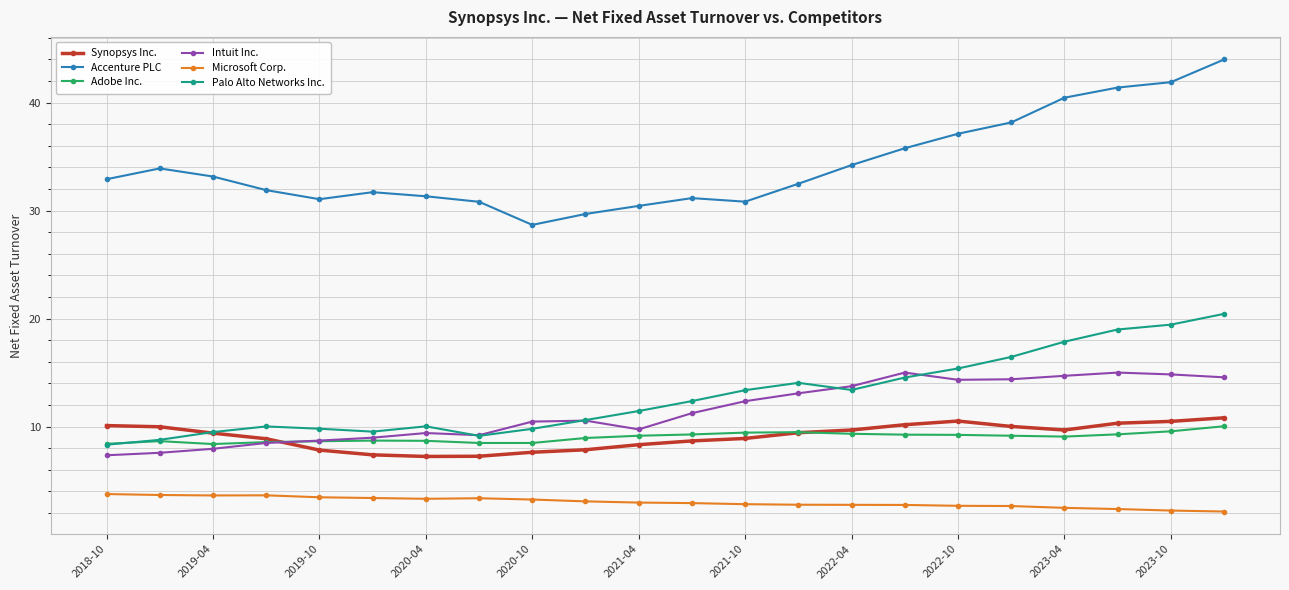

Which series has the widest spread of values?

Accenture PLC